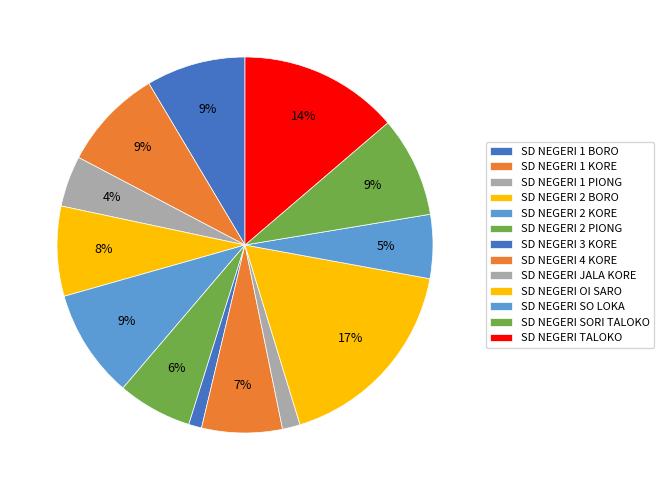

To the nearest percent, what percentage of the pie is SD NEGERI SO LOKA?

5%